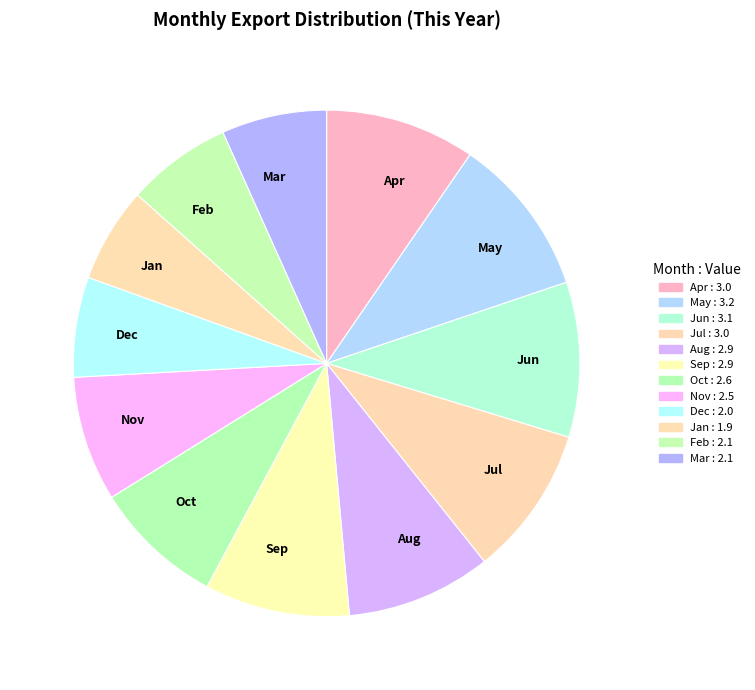

Is it true that Sep is 9% of the pie?

True